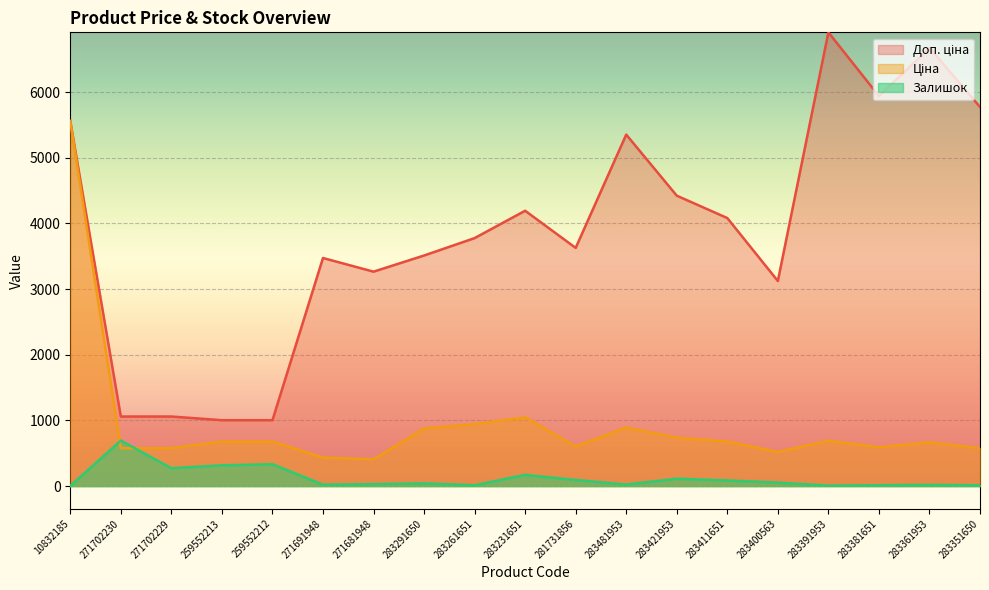

At which label does Залишок reach its minimum?

10832185